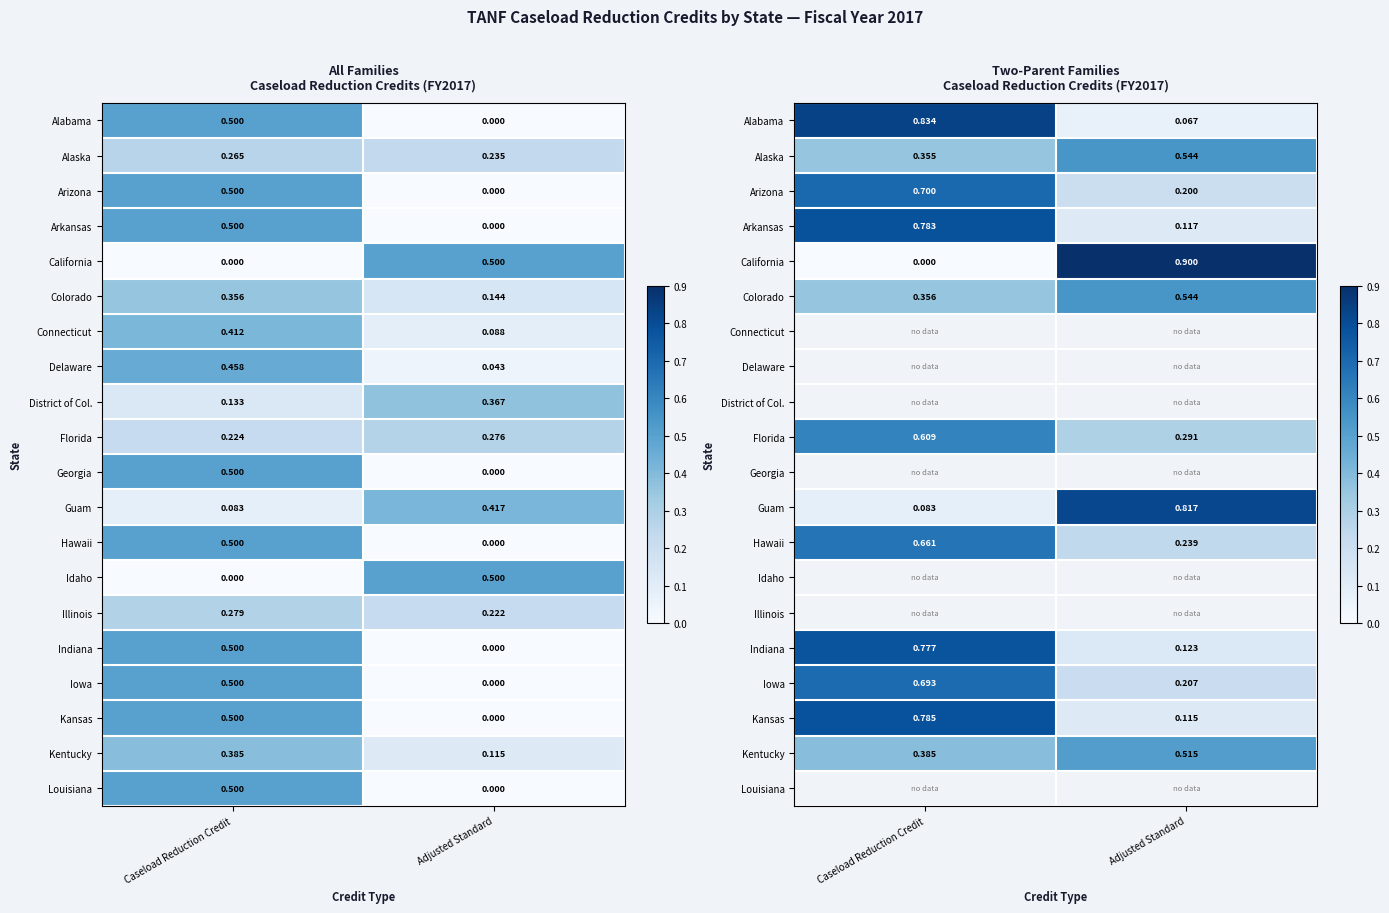

Read the Guam value at Adjusted Standard.

0.8